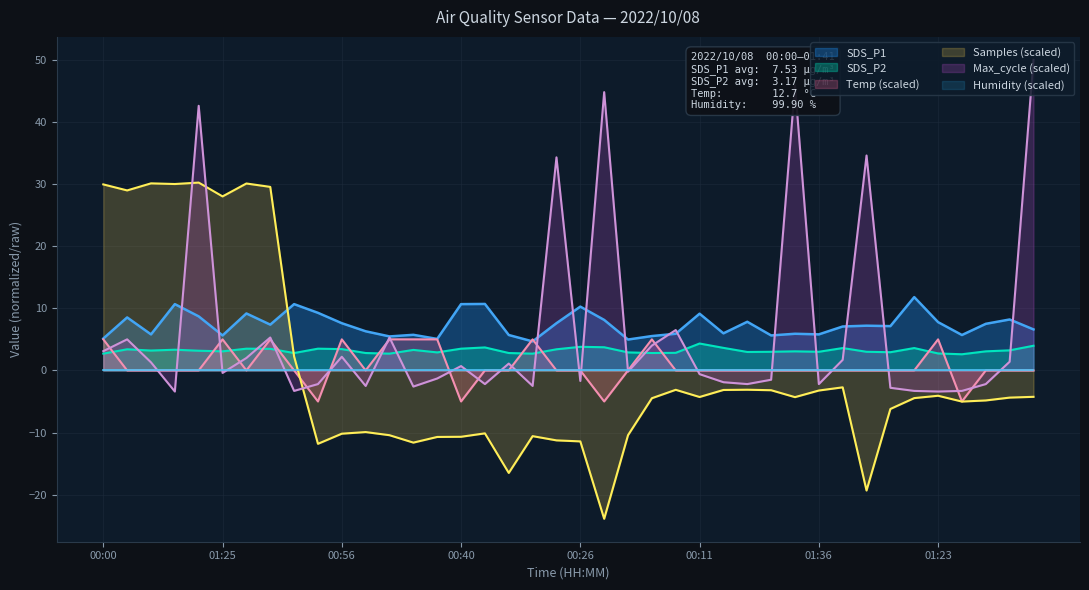

At how many categories does at least one series exceed 1?

40